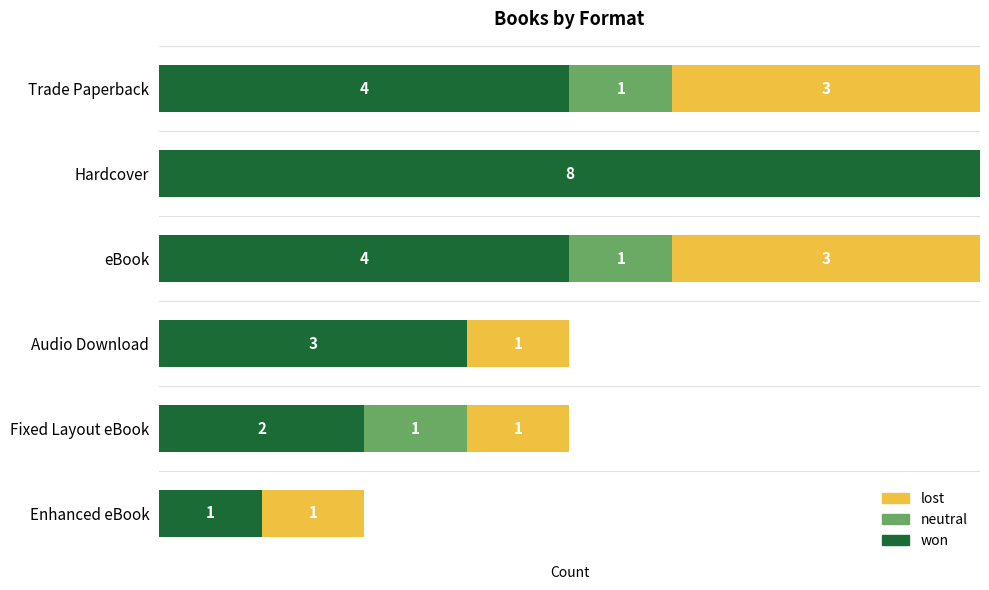

What are all the series names shown in the legend?

lost, neutral, won